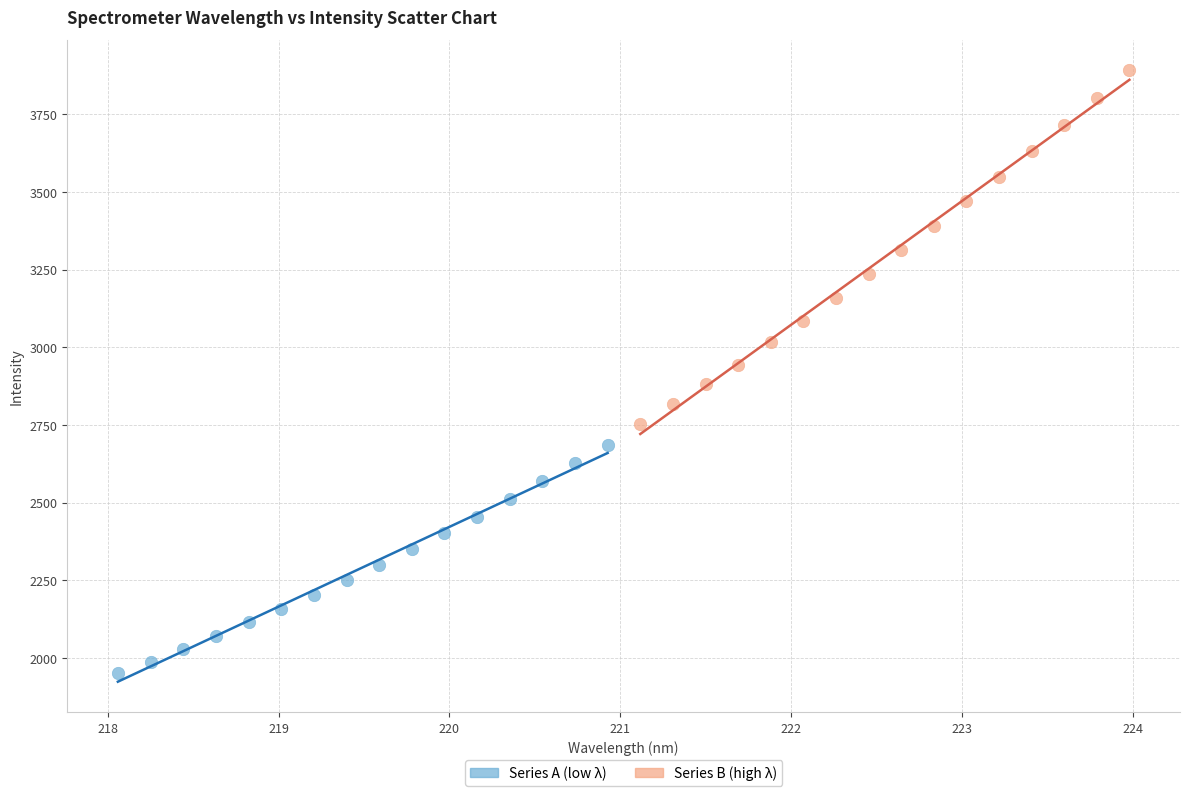

Which series reaches the minimum Y coordinate?

Series A (low λ)